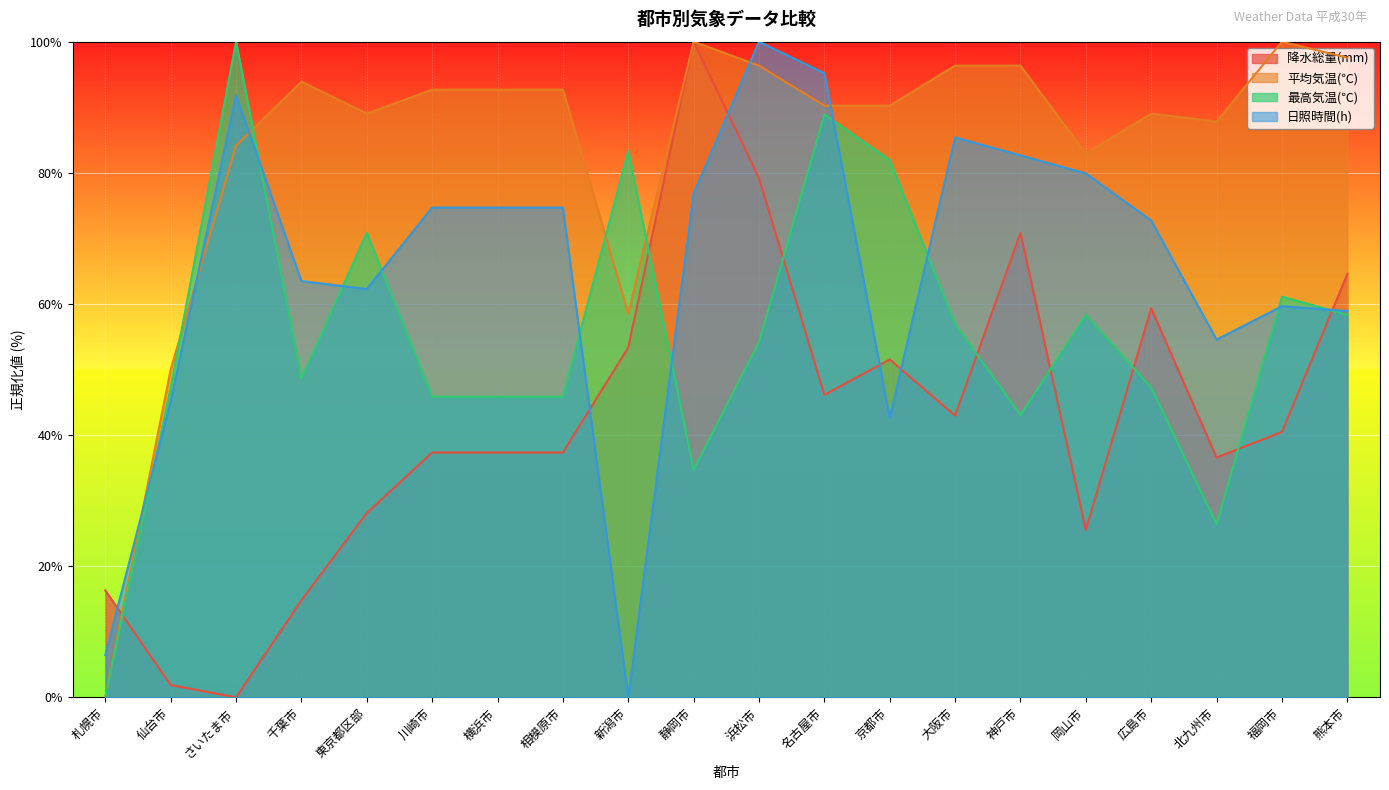

How many values in the 最高気温(℃) series exceed 54?

10